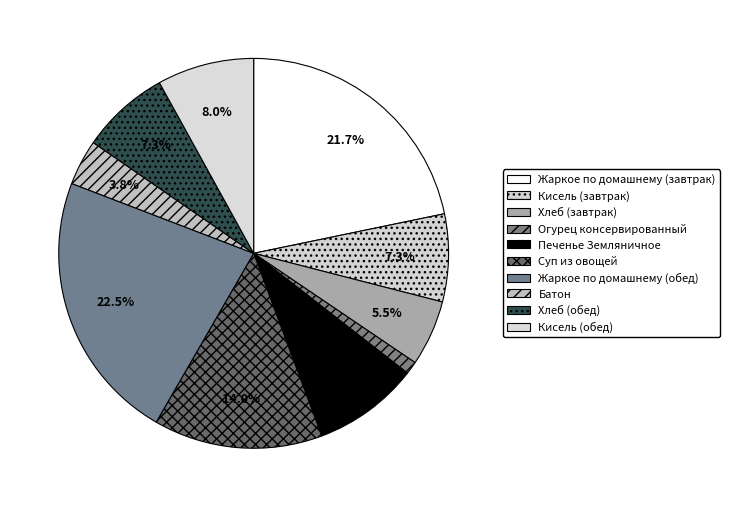

Which slice is the largest?

Жаркое по домашнему (обед)